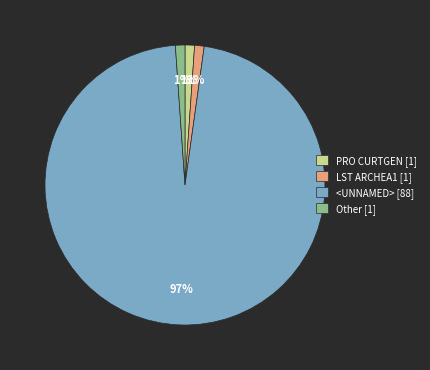

What percentage is the LST ARCHEA1 slice, to the nearest percent?

1%